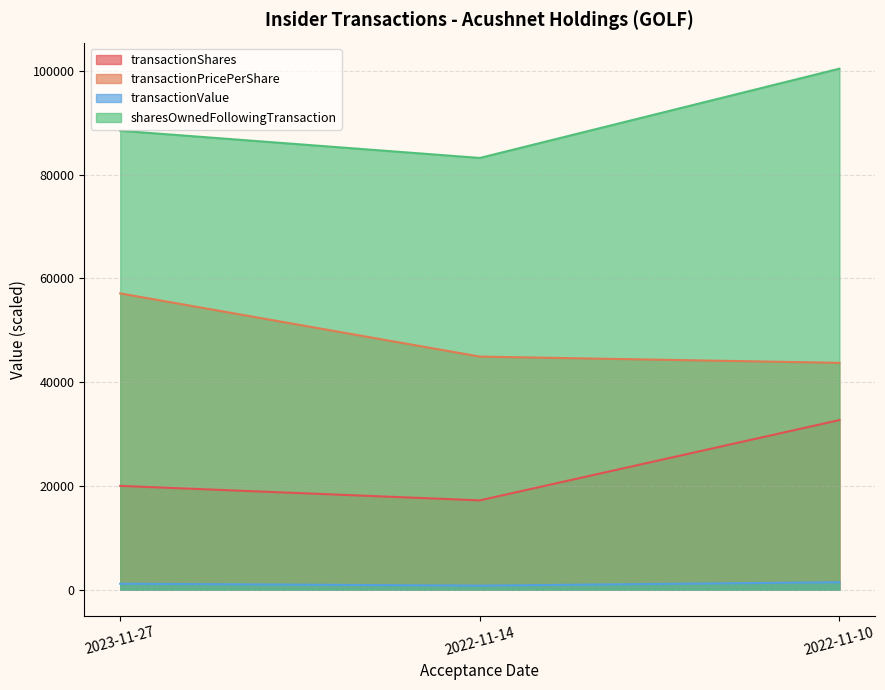

At which label does transactionPricePerShare reach its peak?

2023-11-27